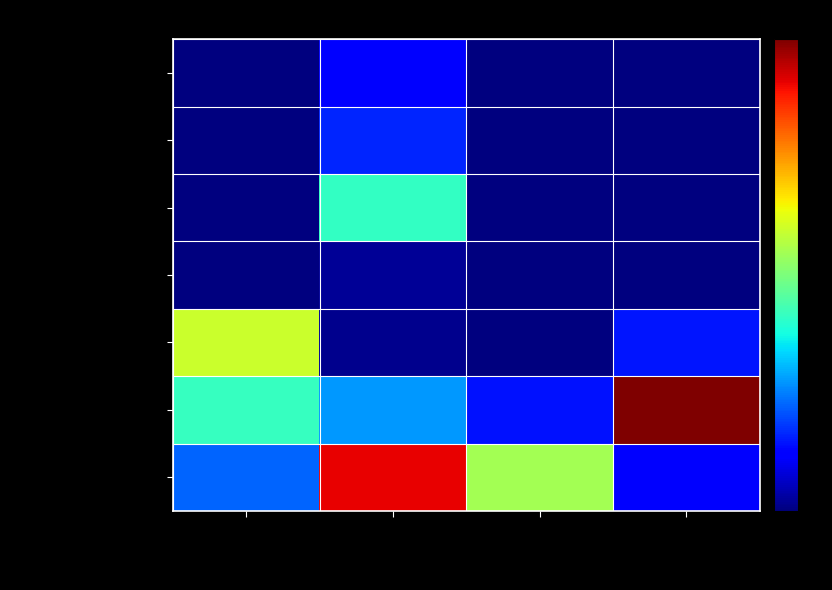

At УЖИН, list the series in order from largest to smallest.

КОФЕЙНЫЙ напиток, Каша рисовая, БУТЕРБРОД с маслом, Соус сметанный, Суп картофельный, Хлеб бородинский, Хлеб пшеничный